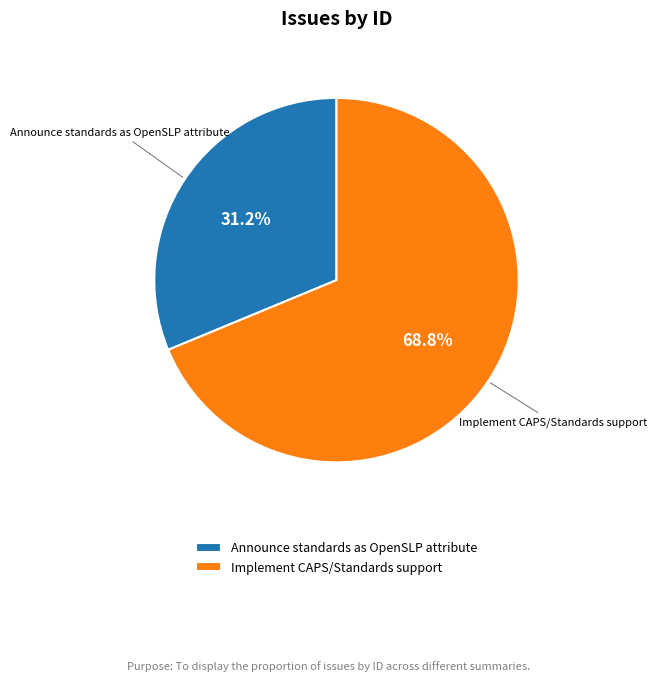

Which category has the biggest portion of the pie?

Implement CAPS/Standards support